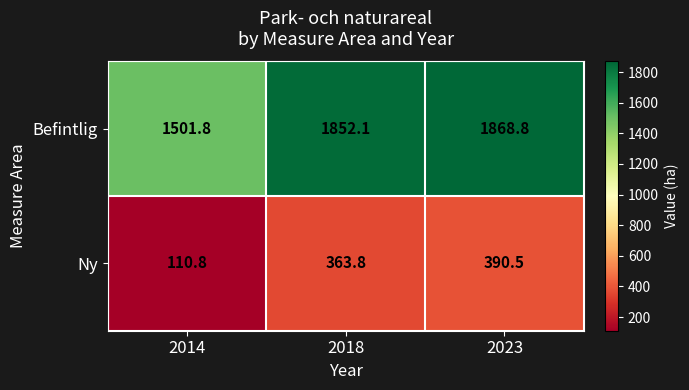

What is the difference between the maximum and minimum values in the Ny series?

279.7